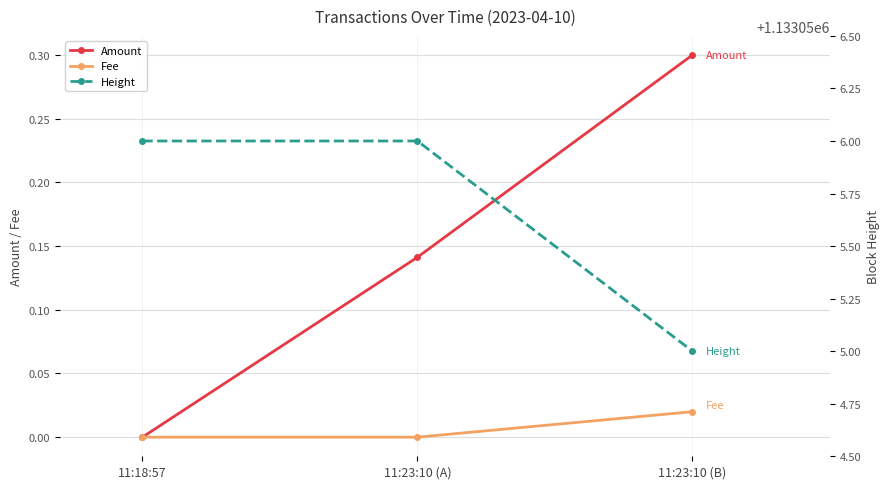

List the series in order of their peak value, lowest first.

Fee, Amount, Height